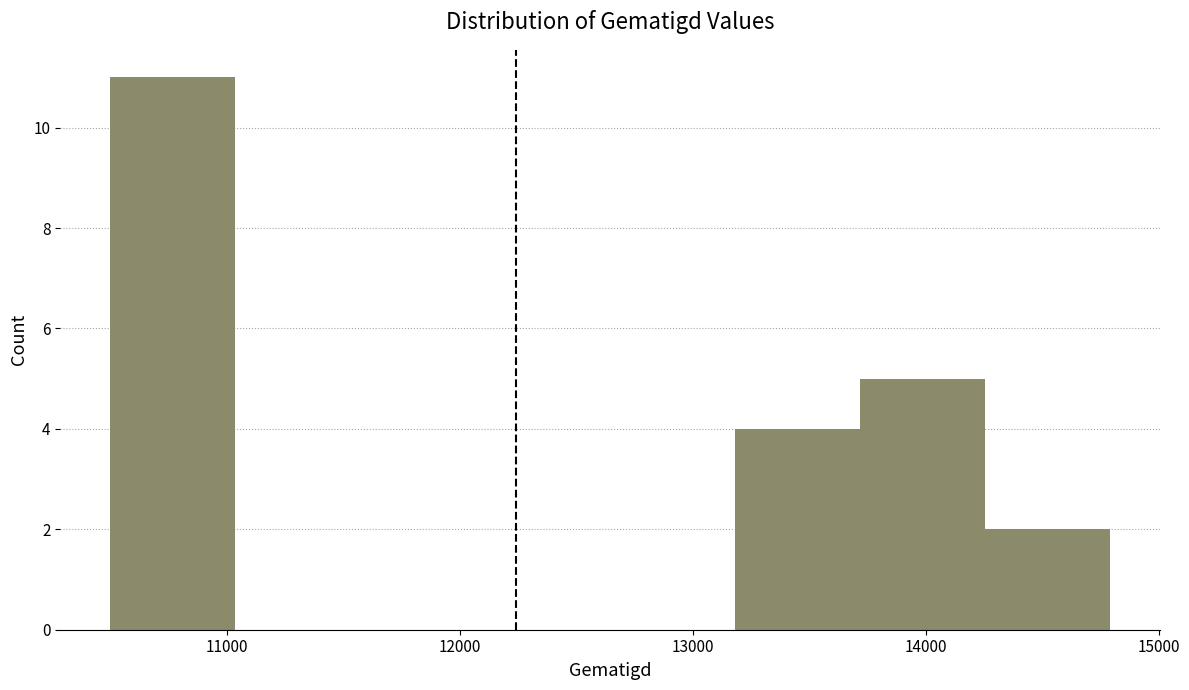

What is the height of the bar covering 14300 to 14800 on the x-axis? Neither the bar edges nor the heights are printed on the chart, so give them approximately, as read against the axes.

2